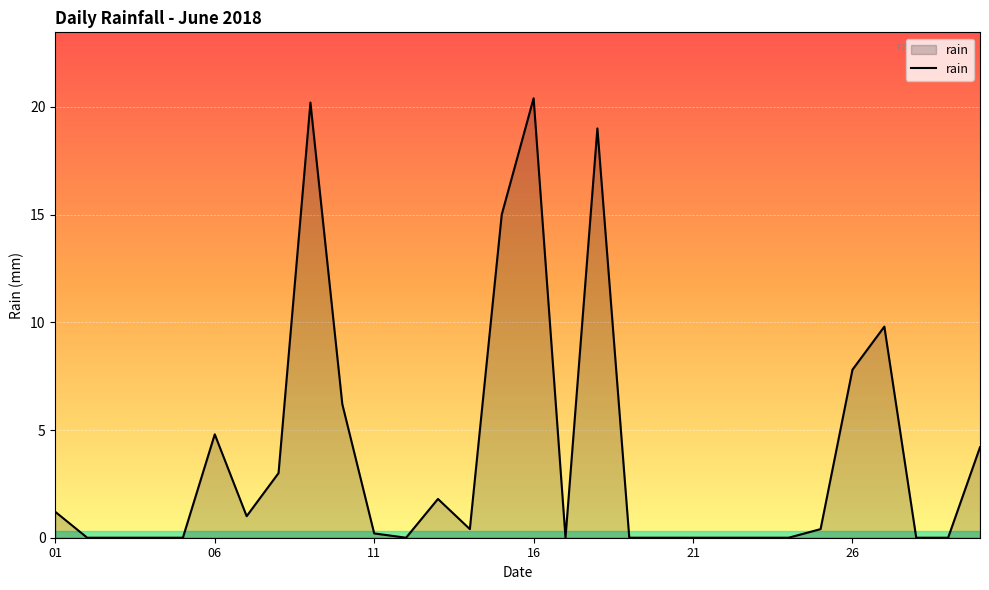

What is the greatest value displayed?

20.4